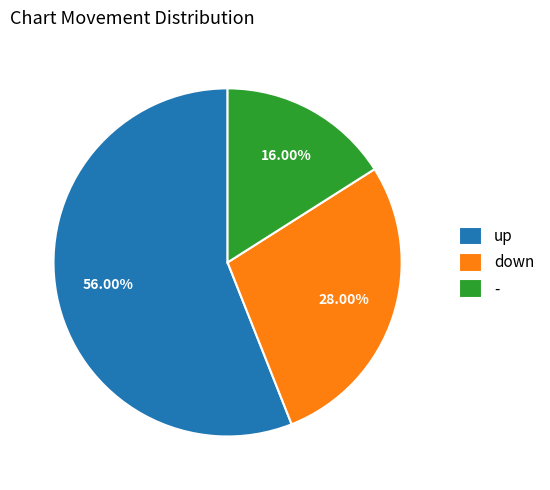

What is the ratio of the value at - to the value at up?

0.3